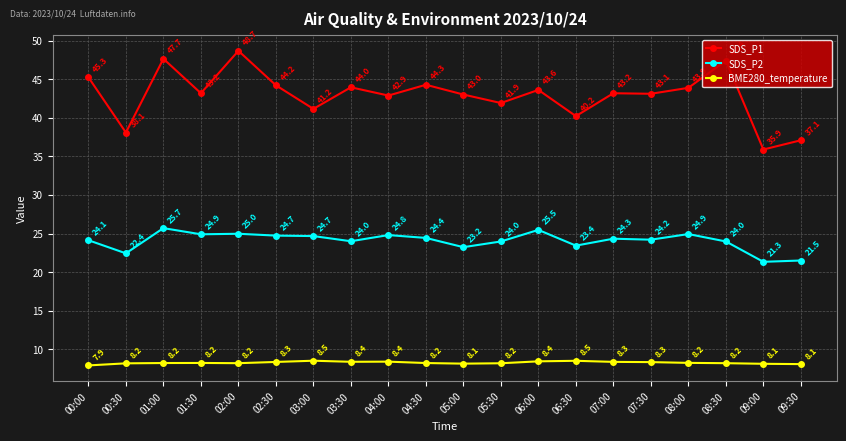

Does the chart display data point markers on the line(s)?

Yes